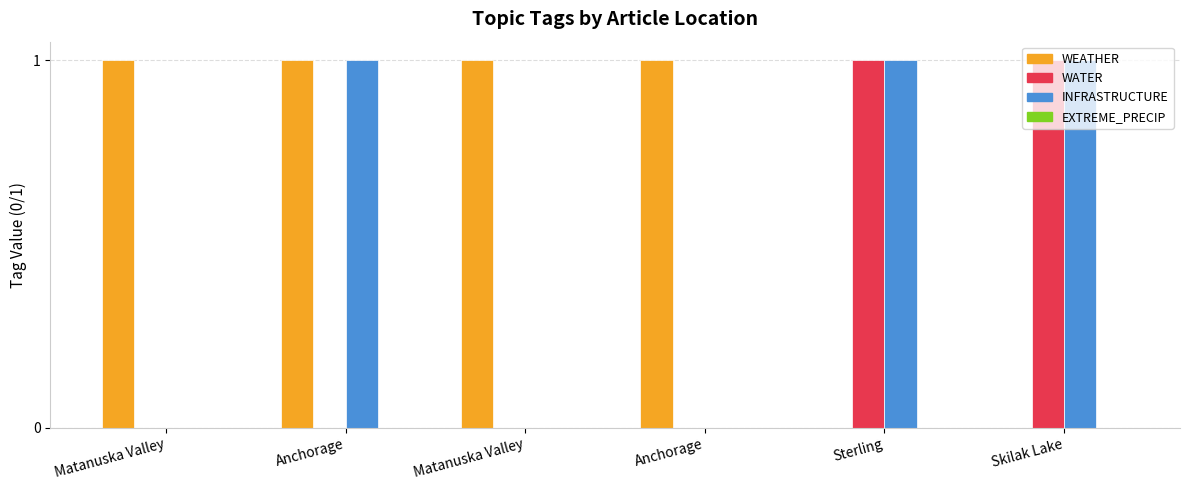

The value of WEATHER at Anchorage is 1. True or false?

False